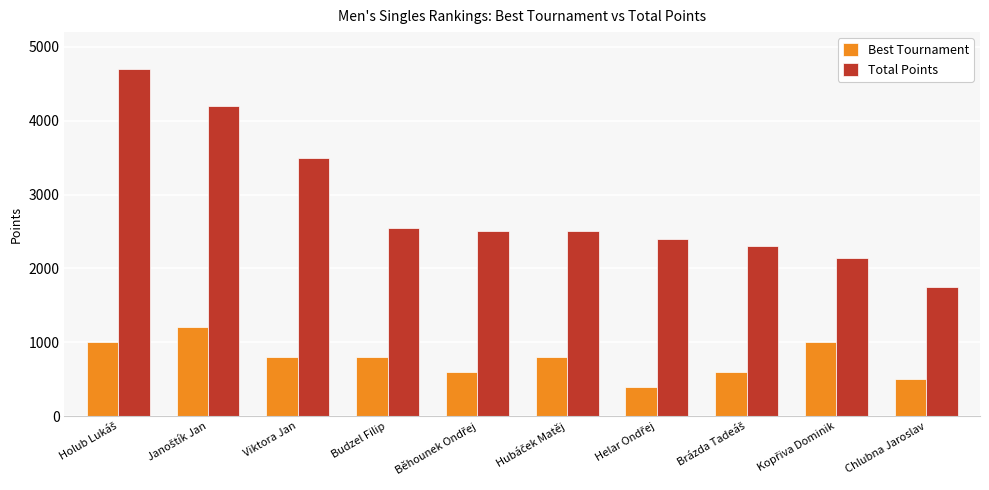

Is it true that Total Points equals 3500 at Viktora Jan?

True